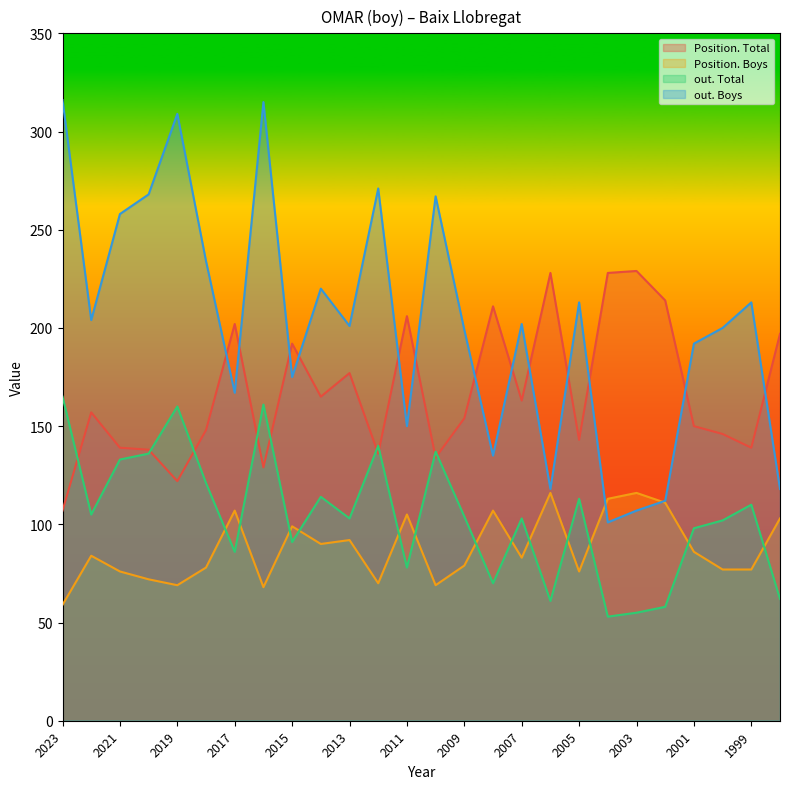

True or false: out. Boys and out. Total intersect in this chart.

False